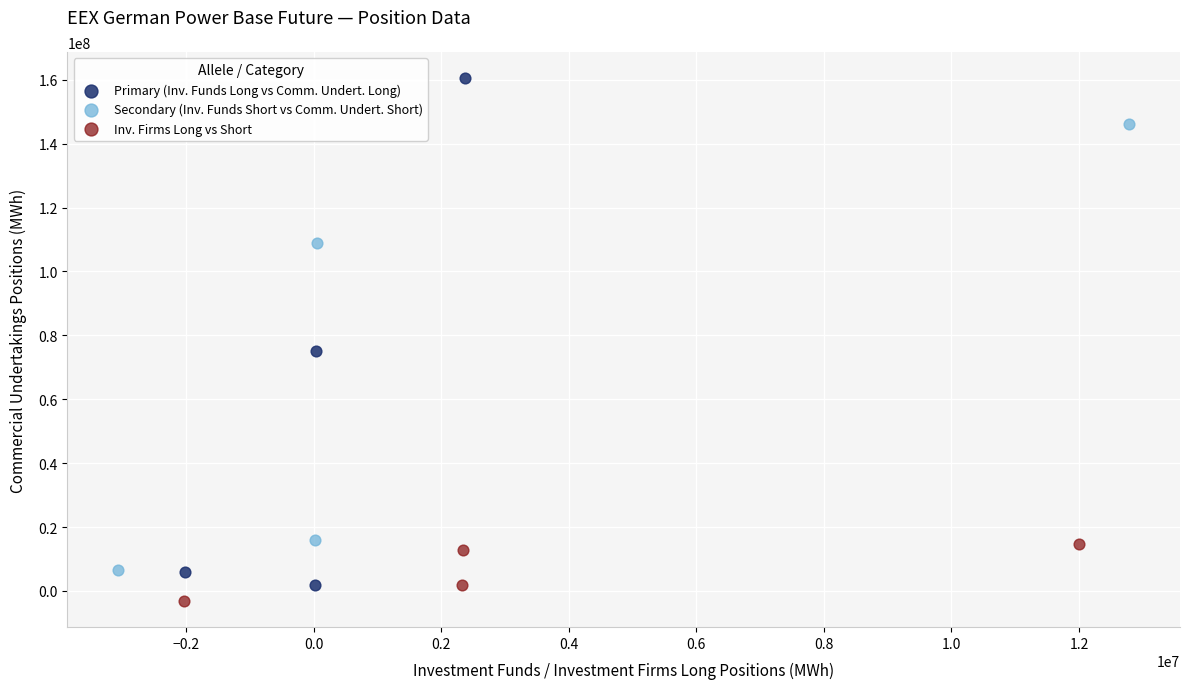

Which series has the widest spread of Y values?

Primary (Inv. Funds Long vs Comm. Undert. Long)